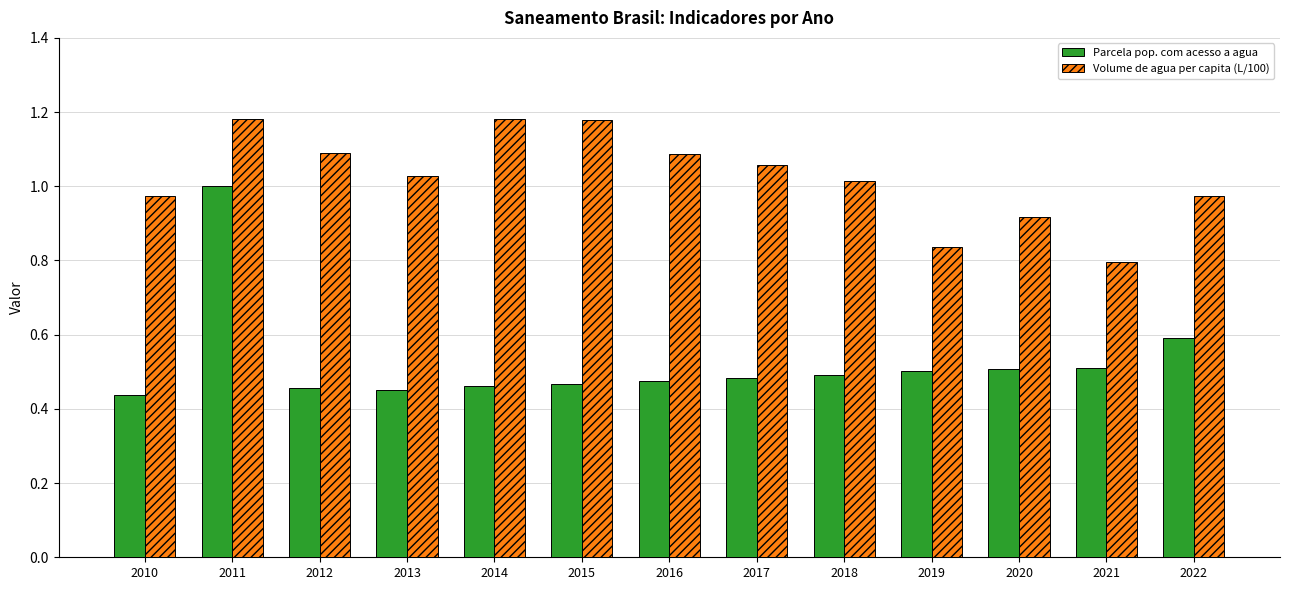

Which category has the highest value in the Parcela pop. com acesso a agua series?

2011